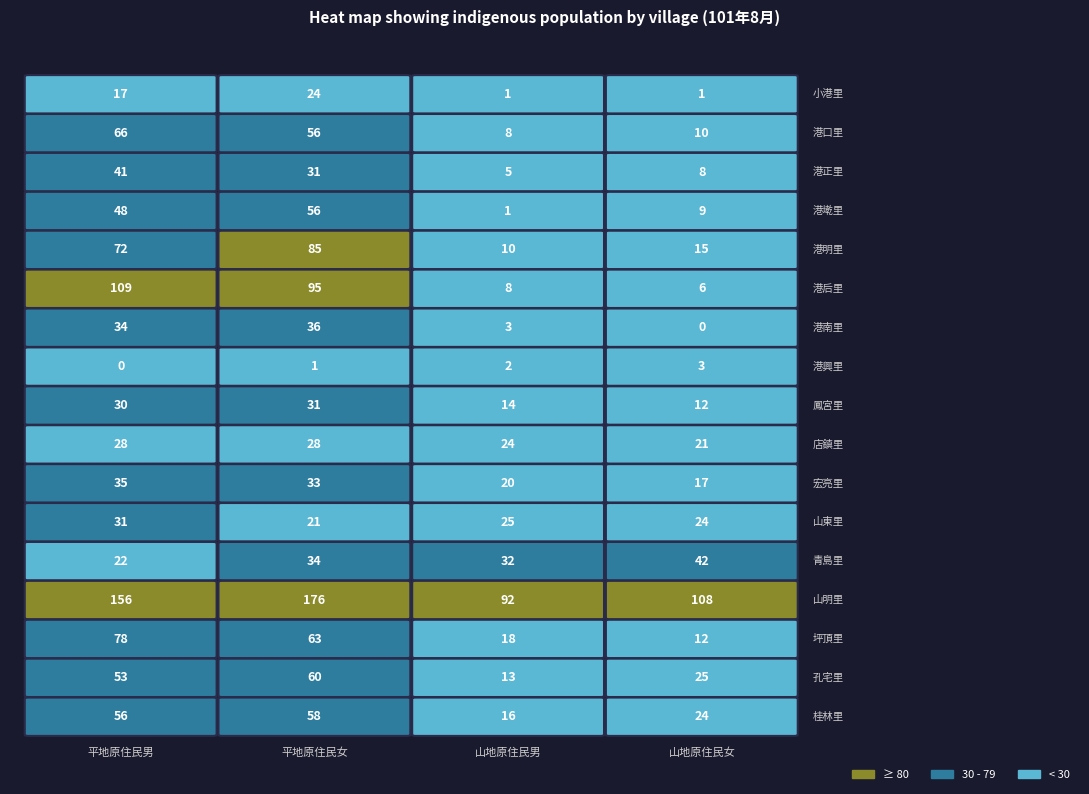

What is the difference between the 坪頂里 values at 港口里 and 港正里?

45